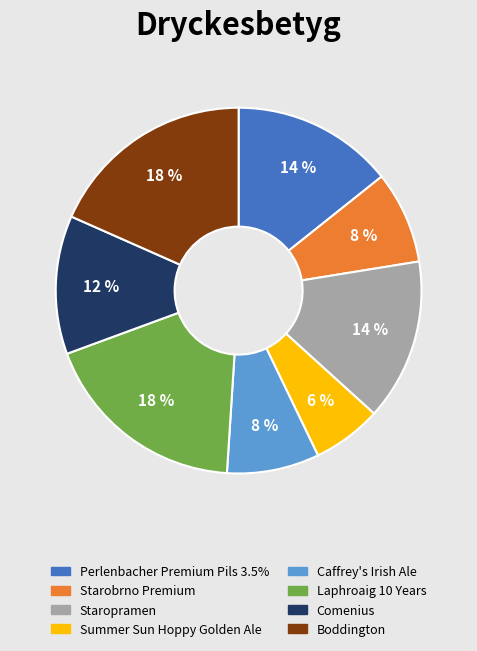

To the nearest percent, what is the combined percentage of Summer Sun Hoppy Golden Ale and Comenius?

18%